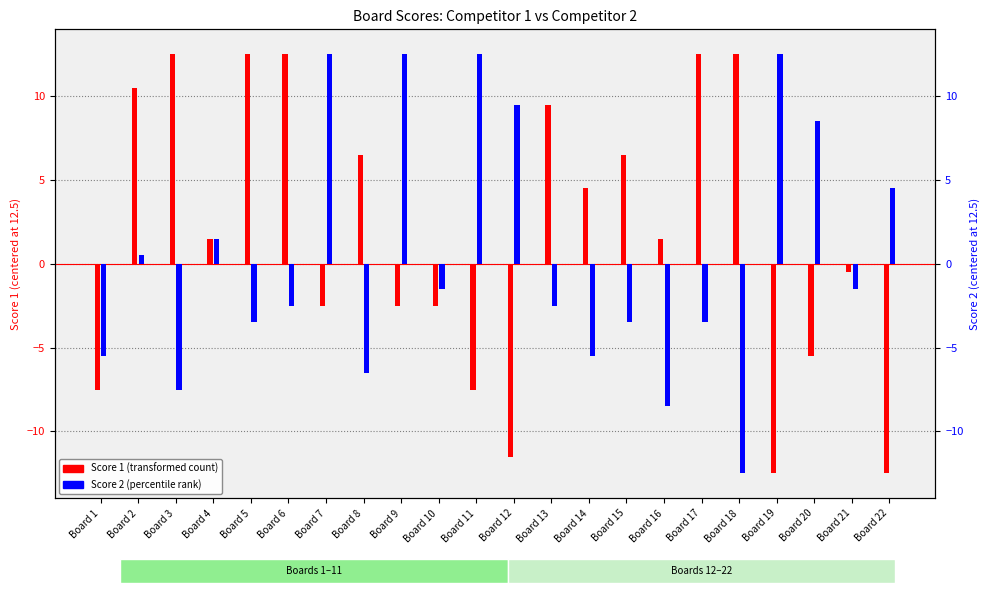

The value of Score 2 (centered) at Board 11 is 20.0. True or false?

False